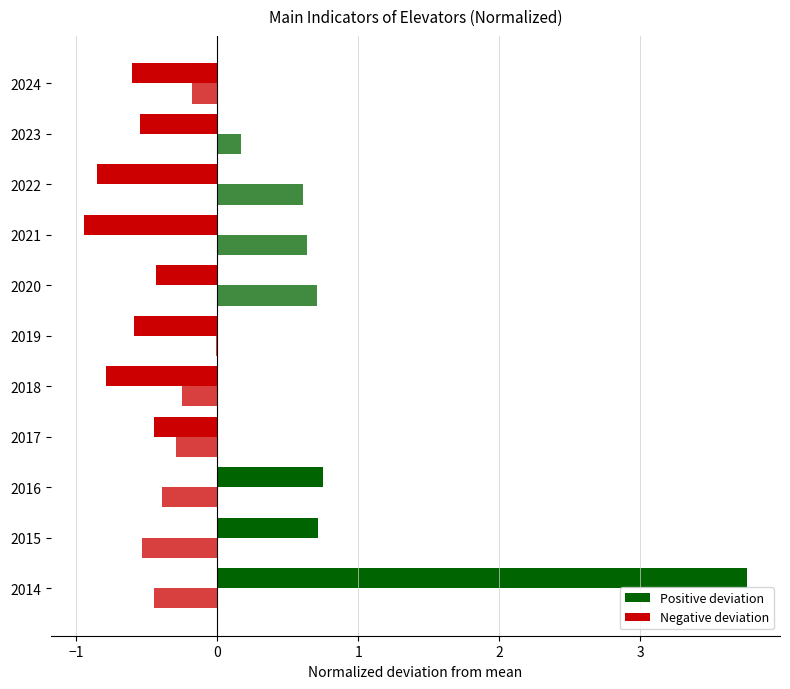

How many series are shown in this chart?

2